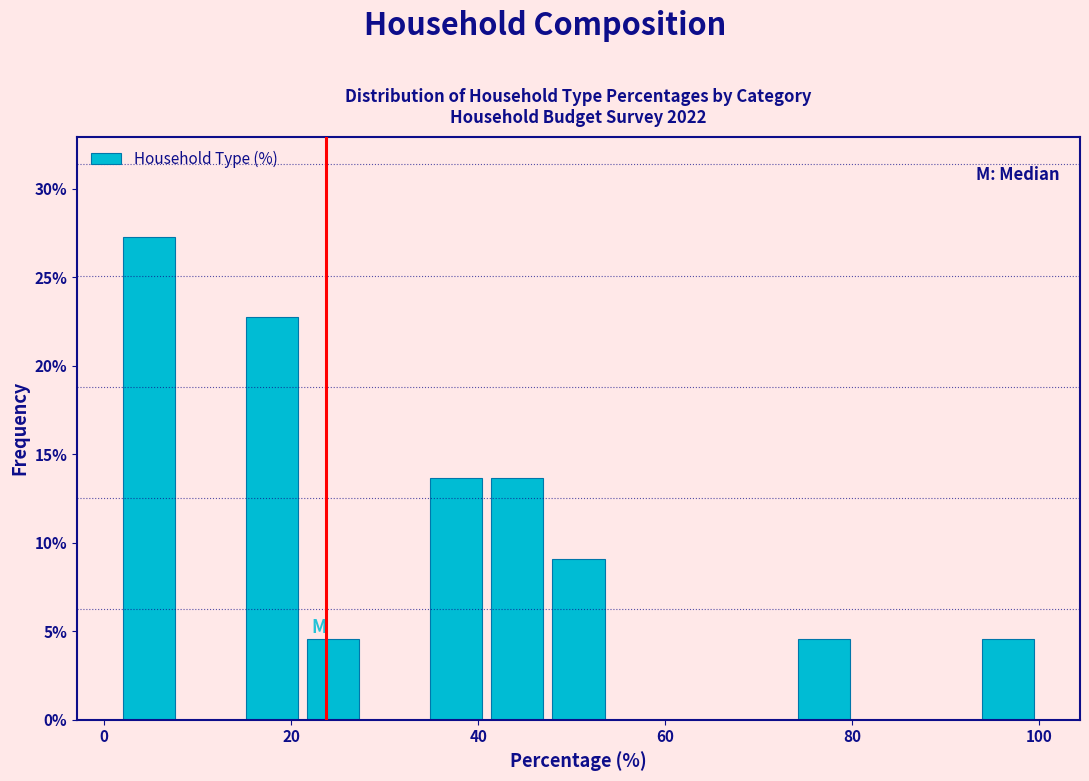

Read against the x-axis, roughly where is the centre of the tallest bar?

4